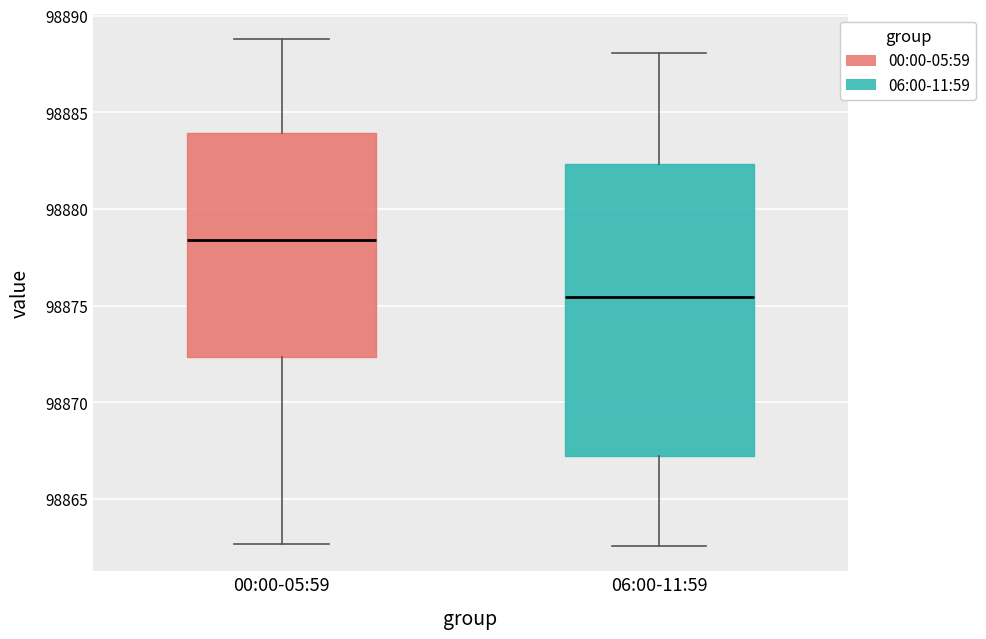

Where does the median line of the box for 06:00-11:59 sit on the y-axis? The values are not printed on the chart, so give them approximately, as read against the axis.

98875.5